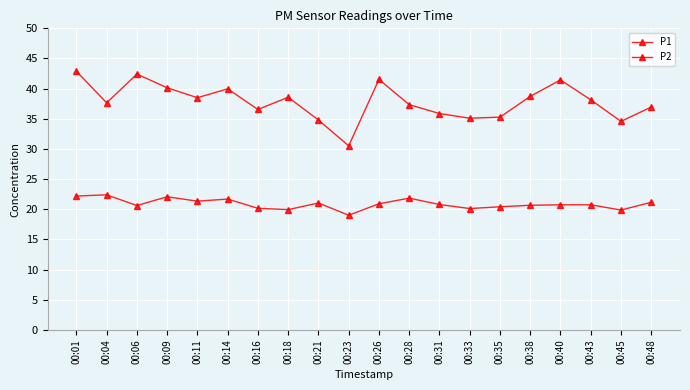

Is this an area chart (filled region under the line)?

No